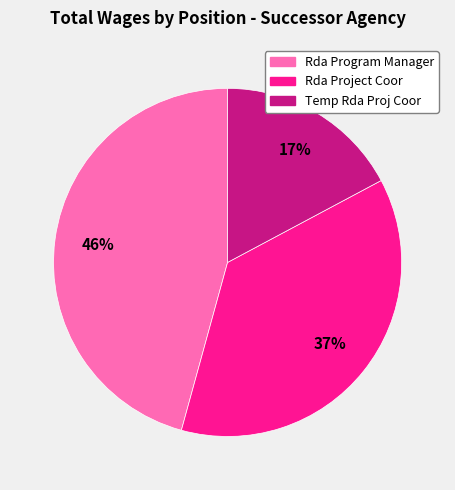

To the nearest percent, what is the difference between the largest and smallest slice percentages?

29%